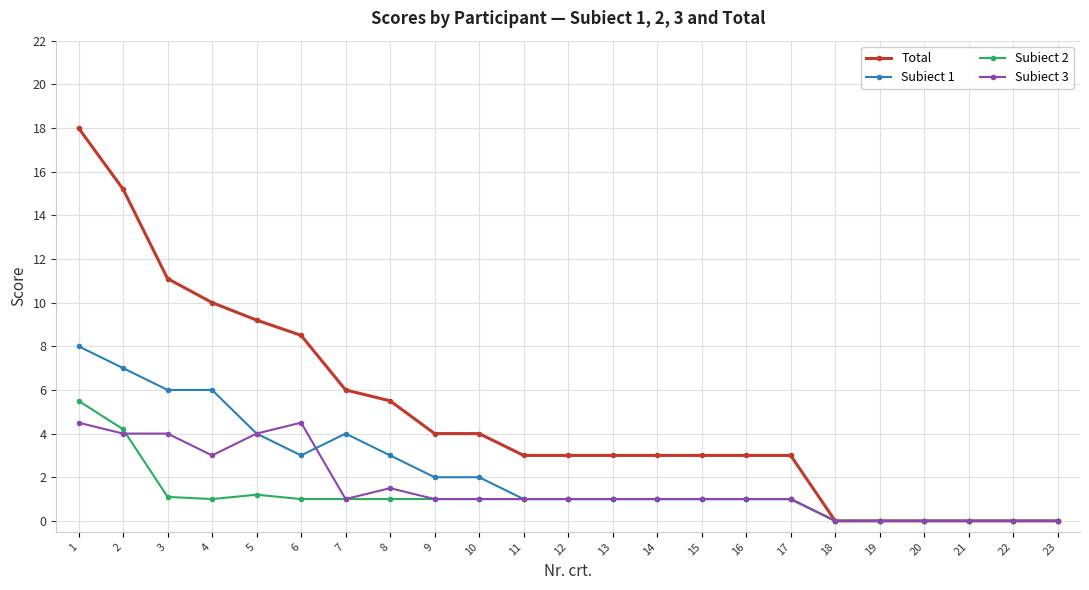

Count the Subiect 3 values in the range 0 to 3.

18